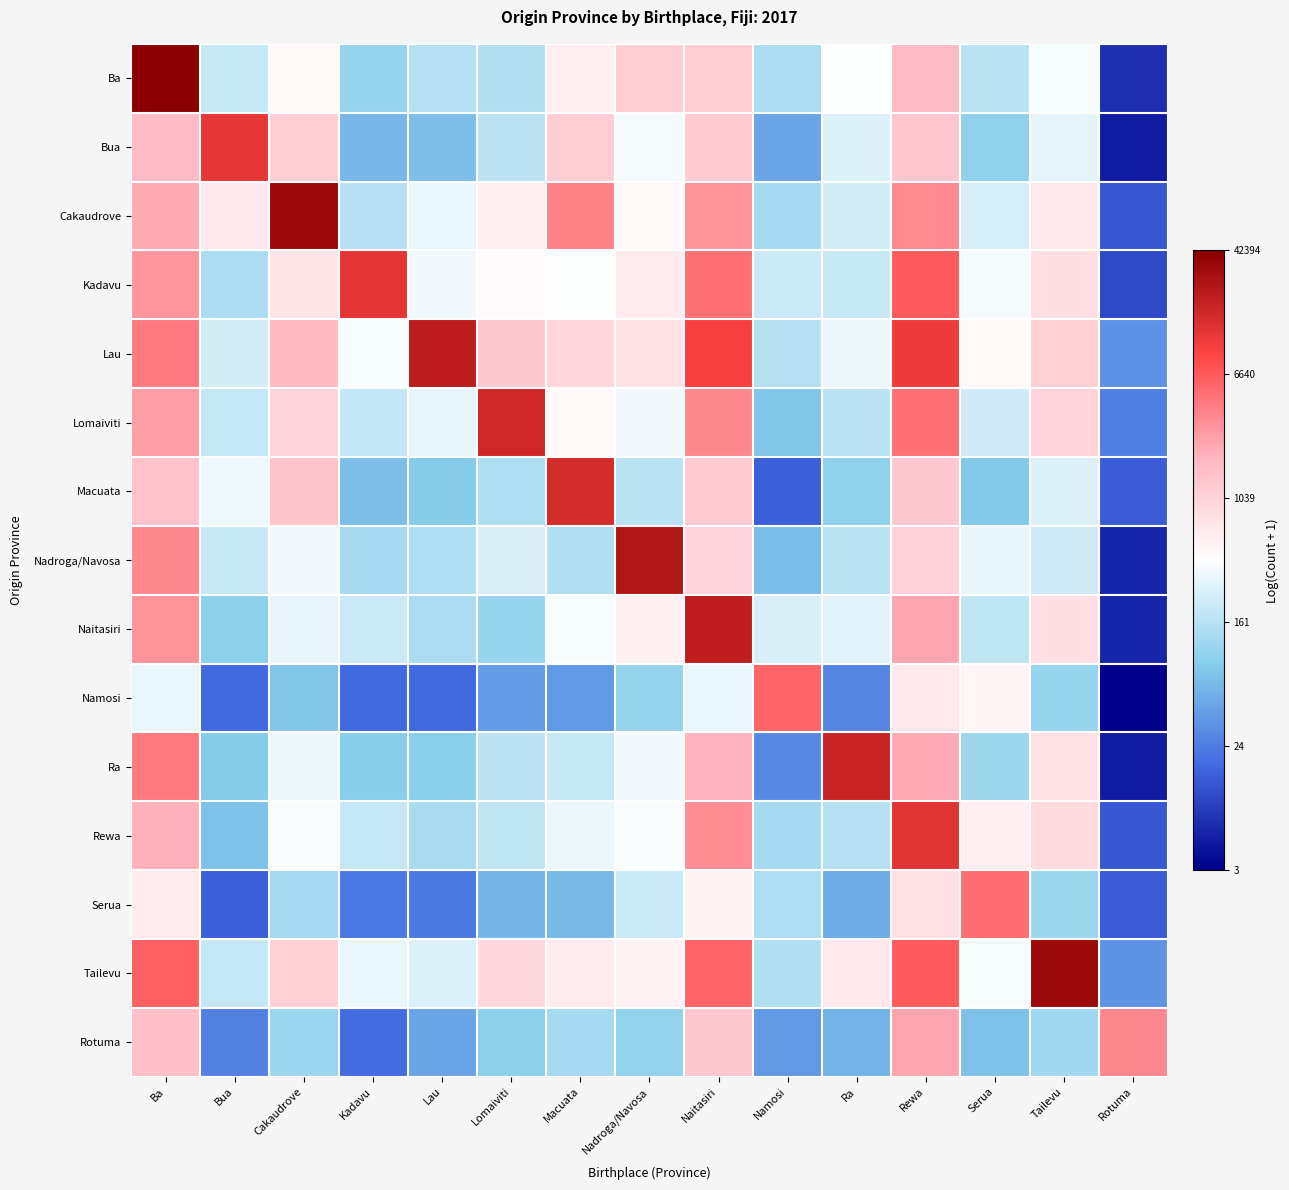

Which has a higher value, Bua or Nadroga/Navosa?

Nadroga/Navosa